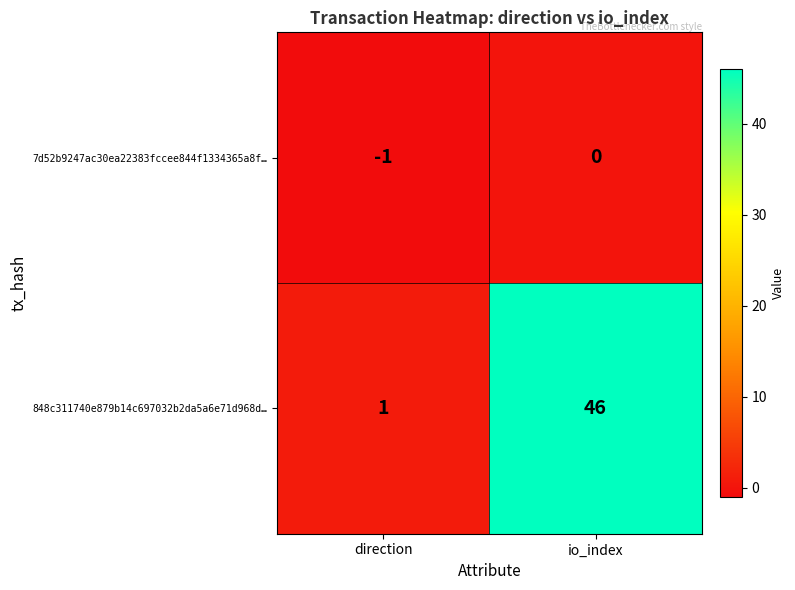

What is the highest value of the 848c311740e879b14c697032b2da5a6e71d968d… series?

46